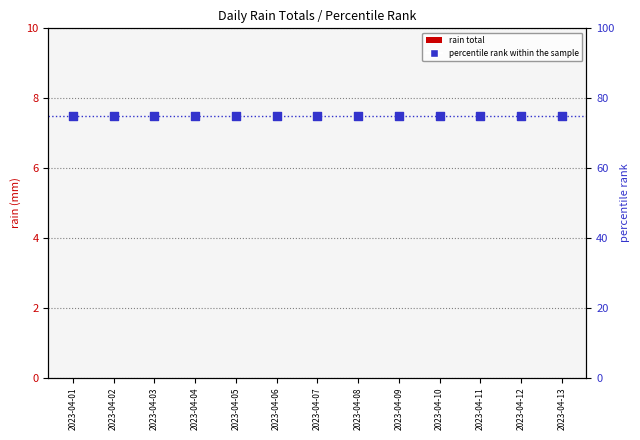

Is the value of rain total at 2023-04-10 greater than the value of percentile rank within the sample at 2023-04-08?

No